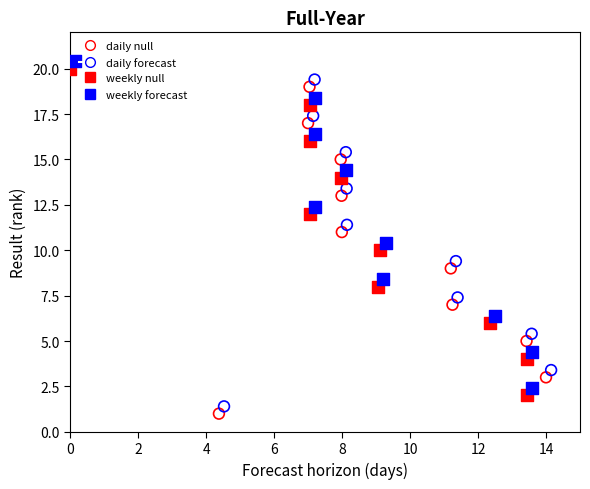

Which series reaches the maximum Y coordinate?

weekly forecast